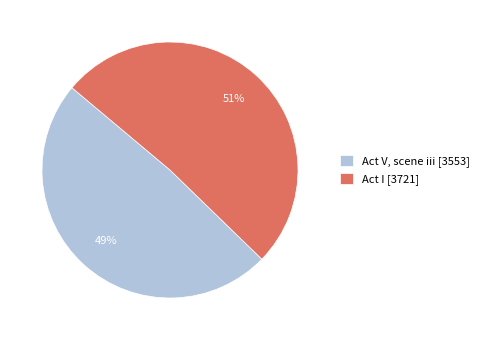

Do Act V, scene iii and Act I together represent more than half of the pie?

Yes